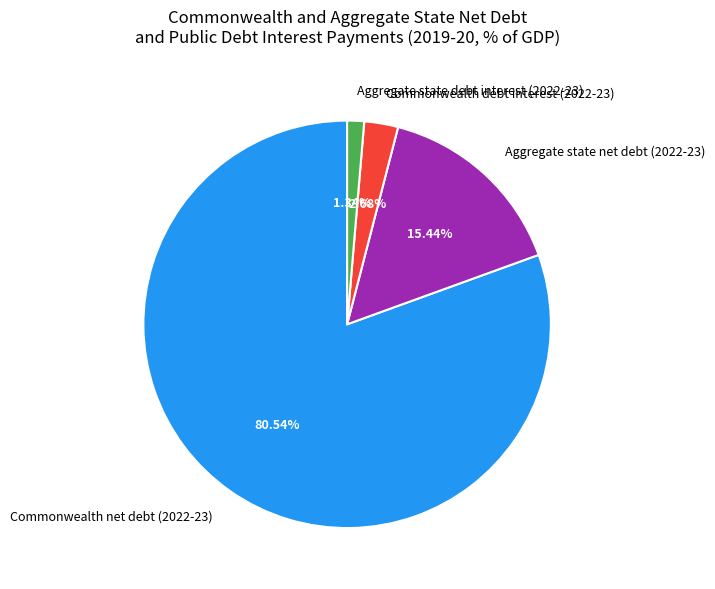

Count the number of slices in the pie.

4